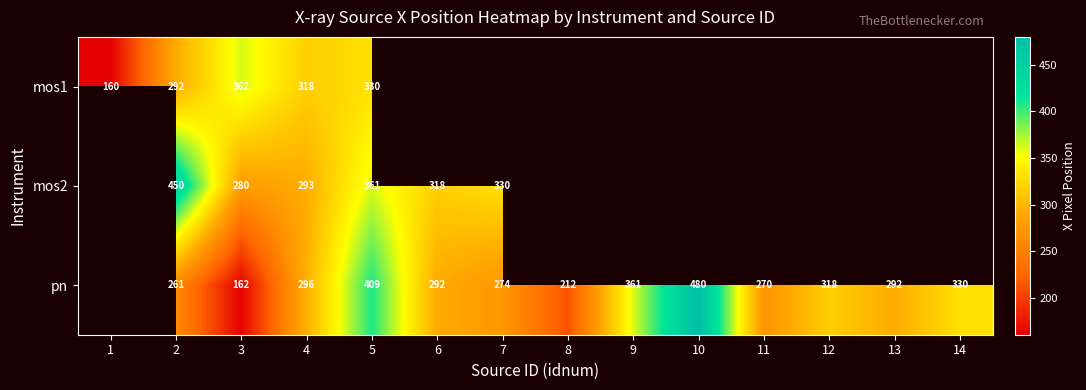

The value of pn at 13 is 185.4. True or false?

False